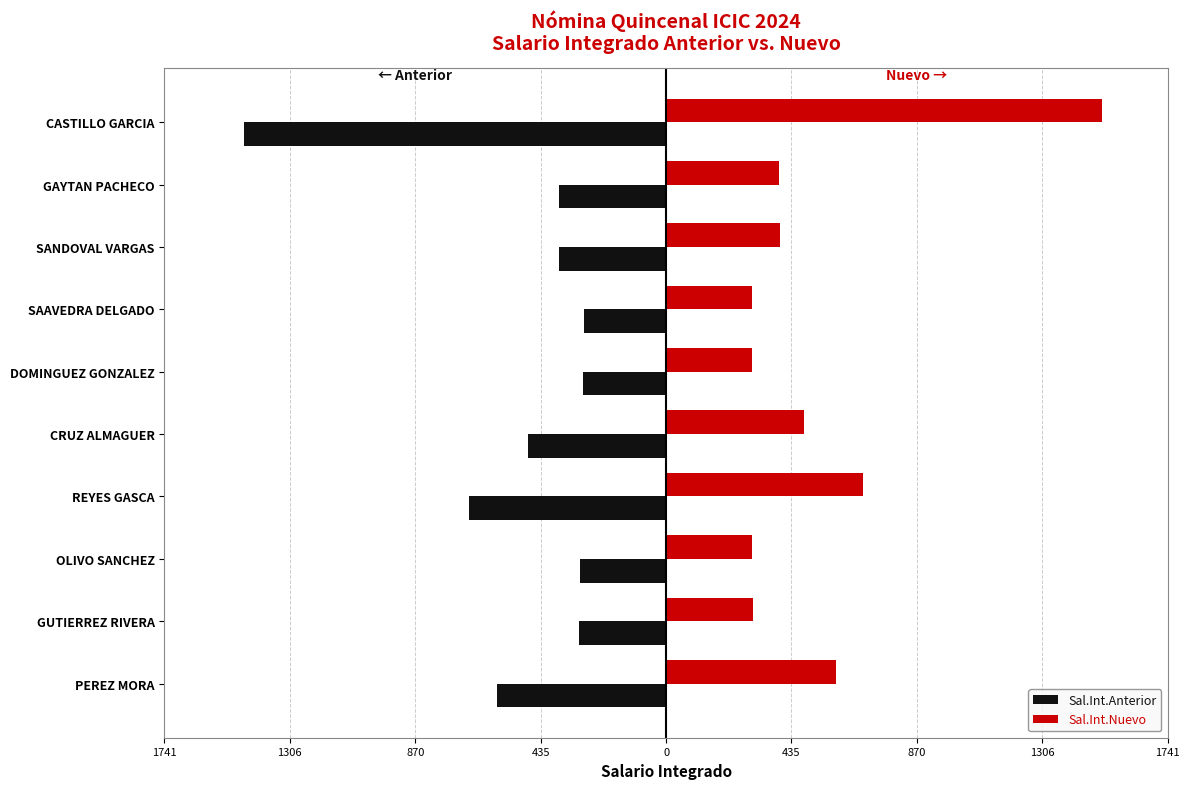

What are all the series names shown in the legend?

Sal.Int.Anterior, Sal.Int.Nuevo